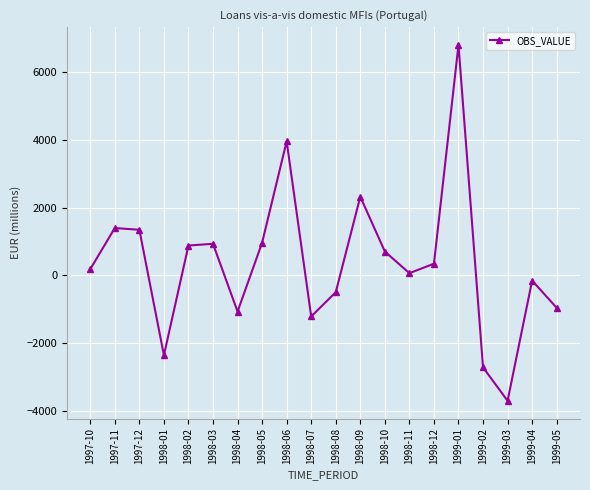

Count the number of values greater than 343.

10